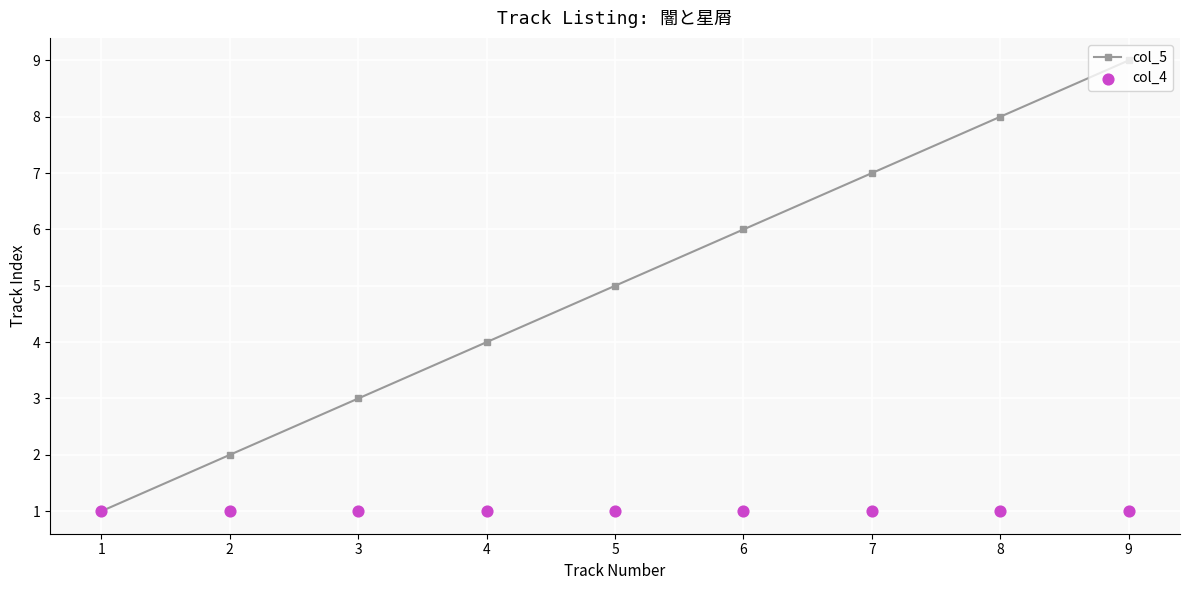

Which series has the largest total across all categories?

col_5